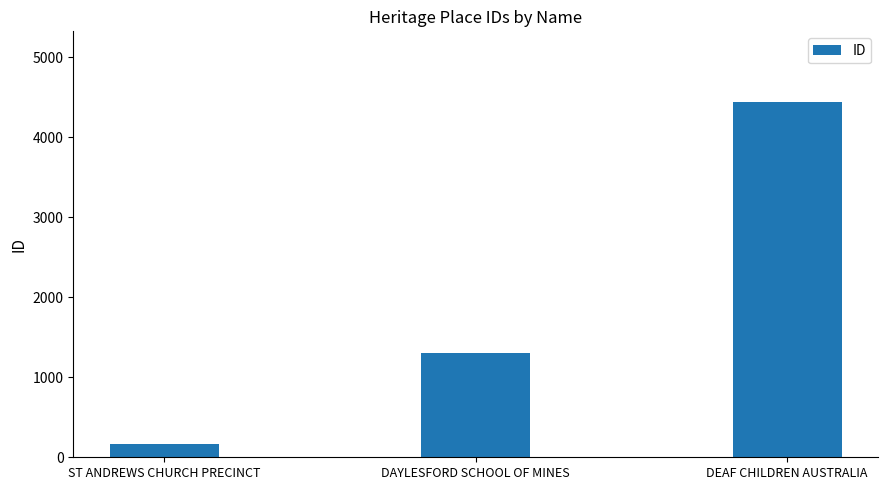

What is the label of the 1st bar from the right?

DEAF CHILDREN AUSTRALIA